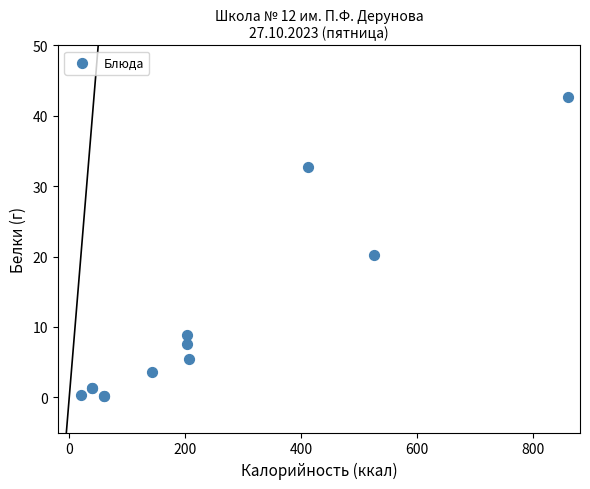

What Y value in the scatter plot is closest to 21?

20.2